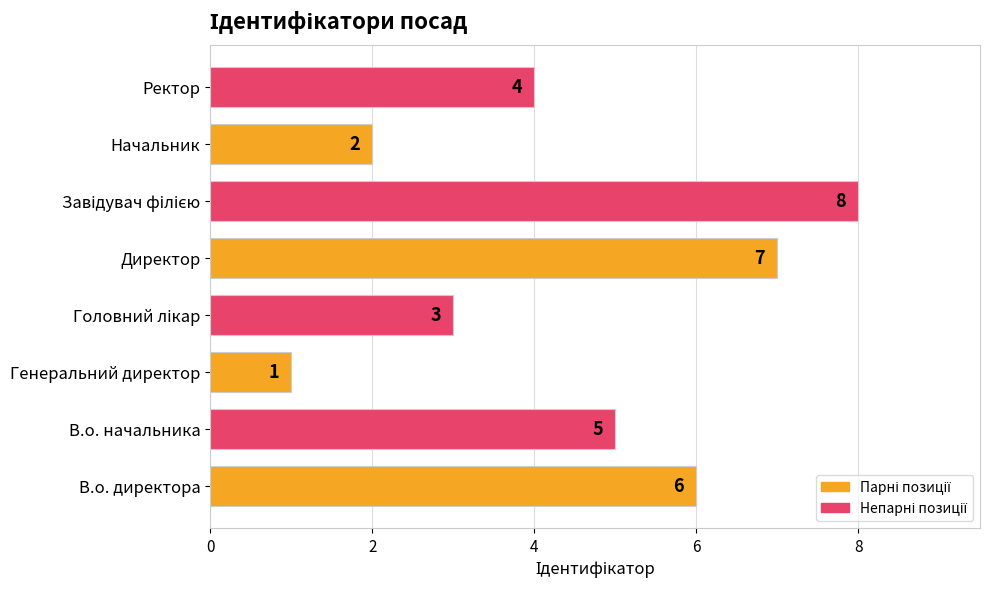

Which has a higher value, В.о. директора or Начальник?

В.о. директора